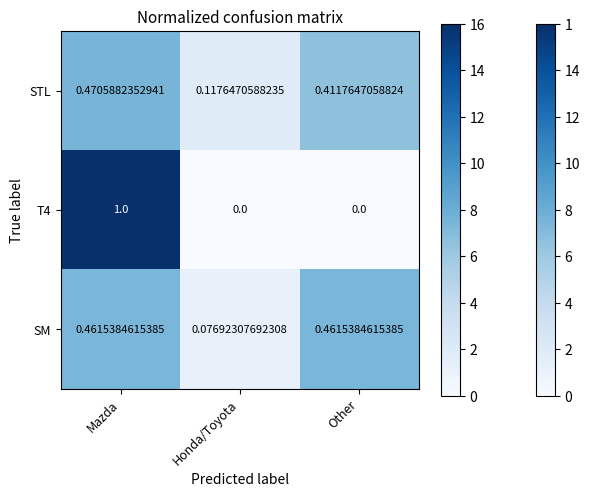

List the labels in order of STL value, largest first.

Mazda, Other, Honda/Toyota